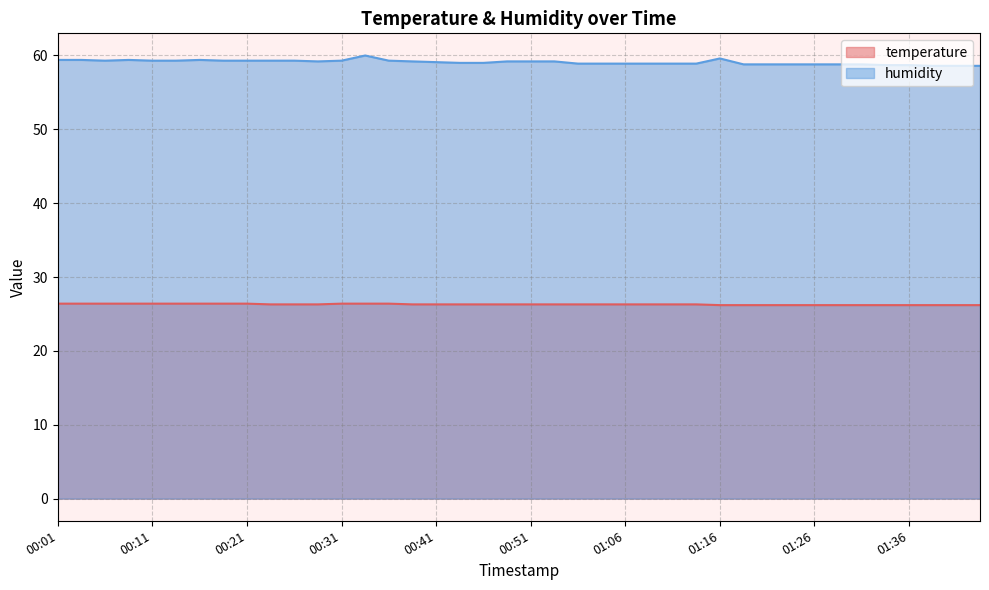

The value of temperature at 00:16 is 43.5. True or false?

False